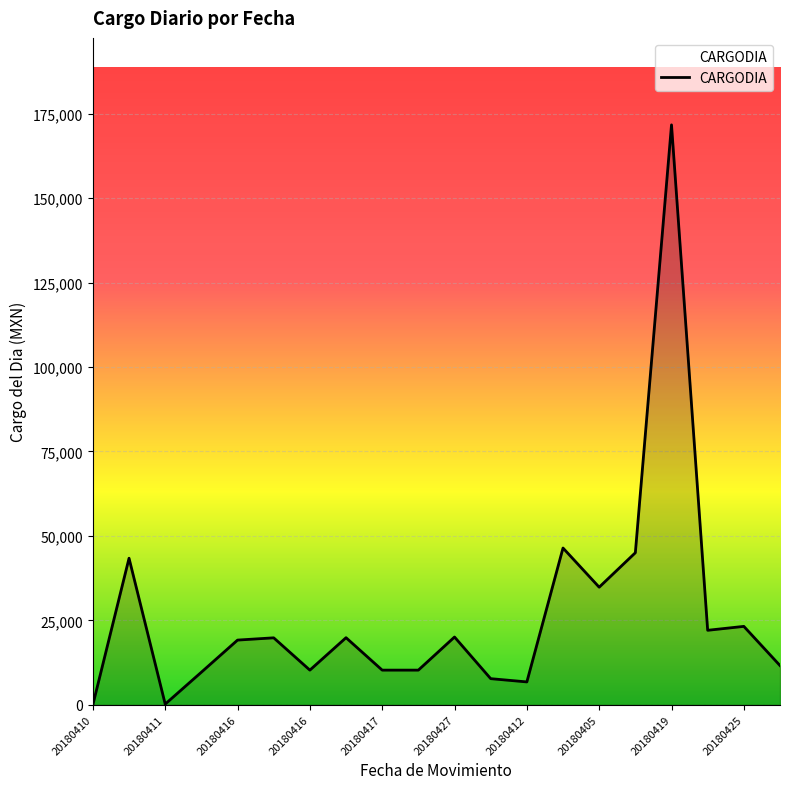

What is the difference between the maximum and minimum values?

171668.0